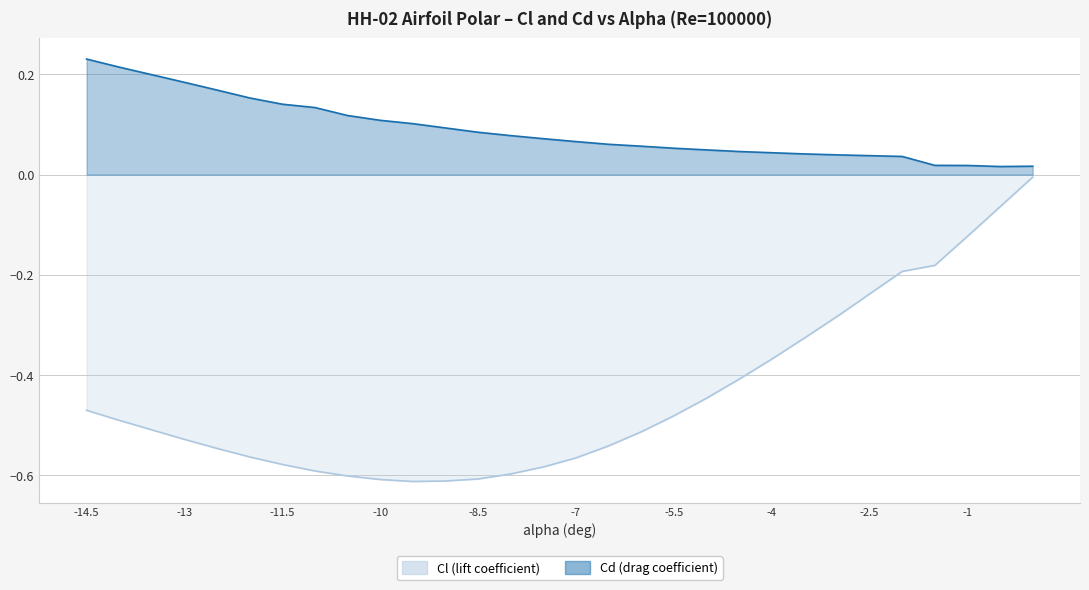

What is the difference between the highest and lowest values at -5?

0.5